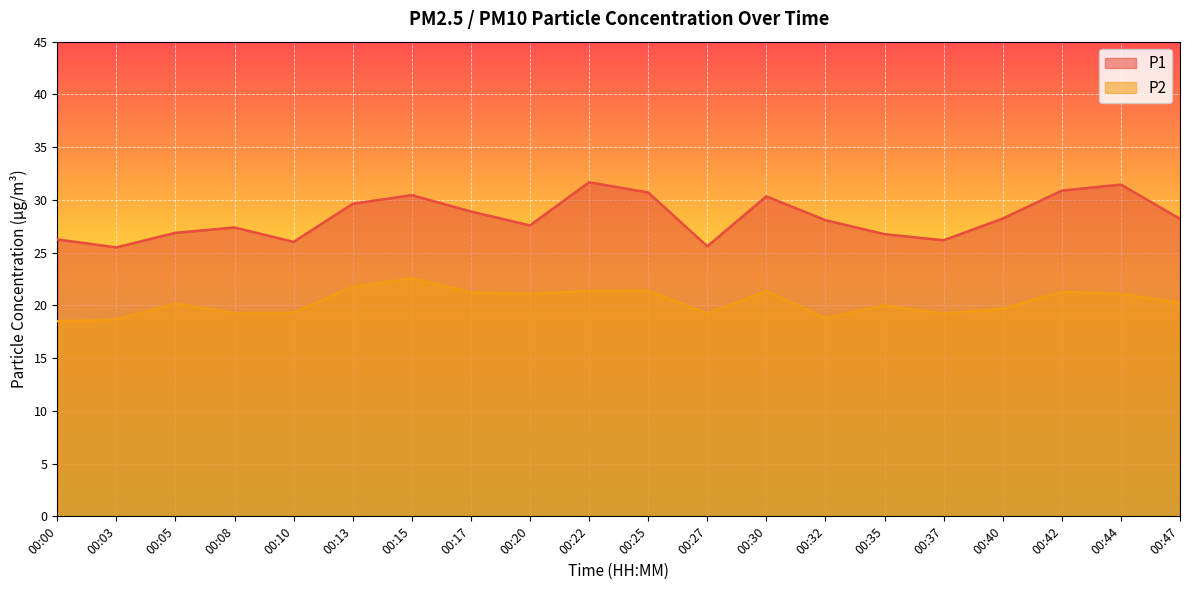

Does the chart display data point markers on the line(s)?

No